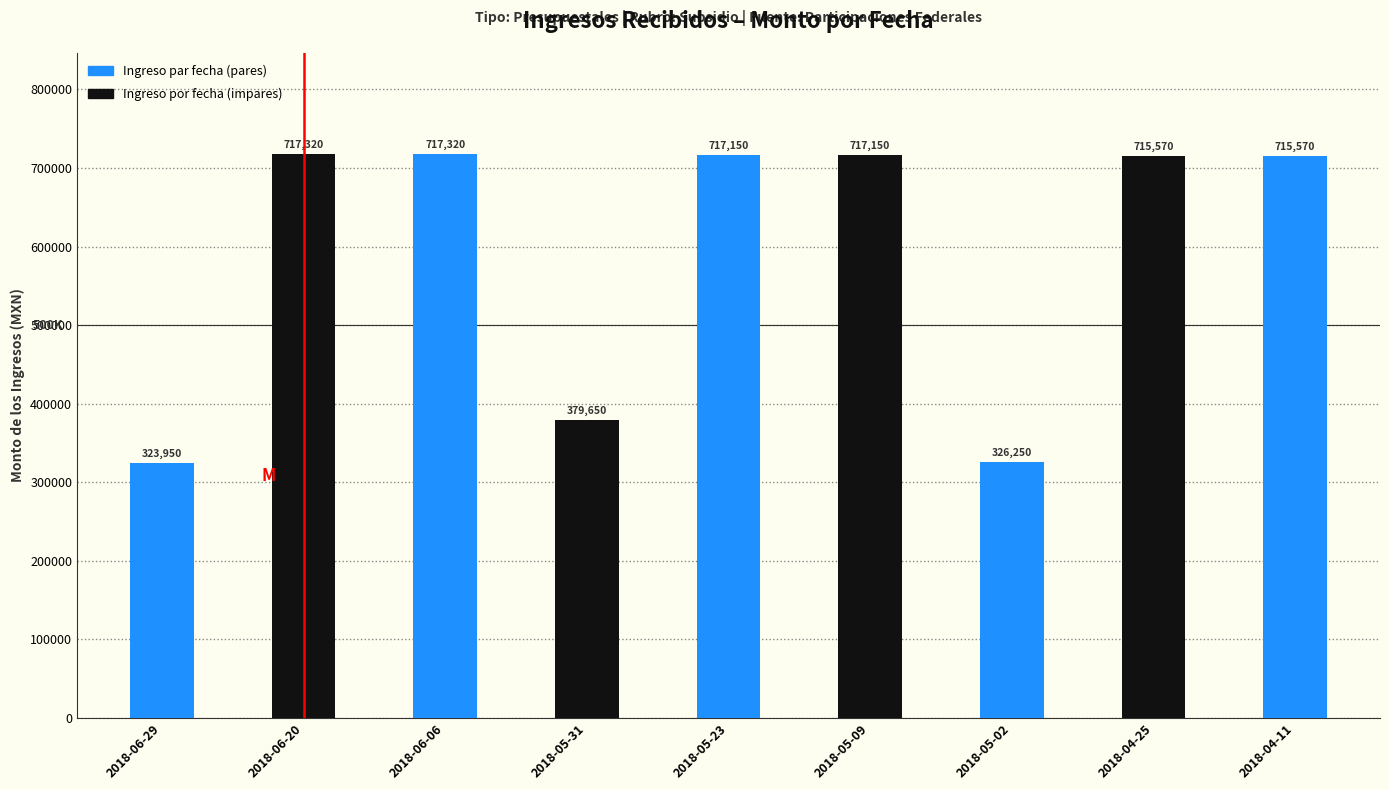

What is the approximate value at 2018-05-09?

717150